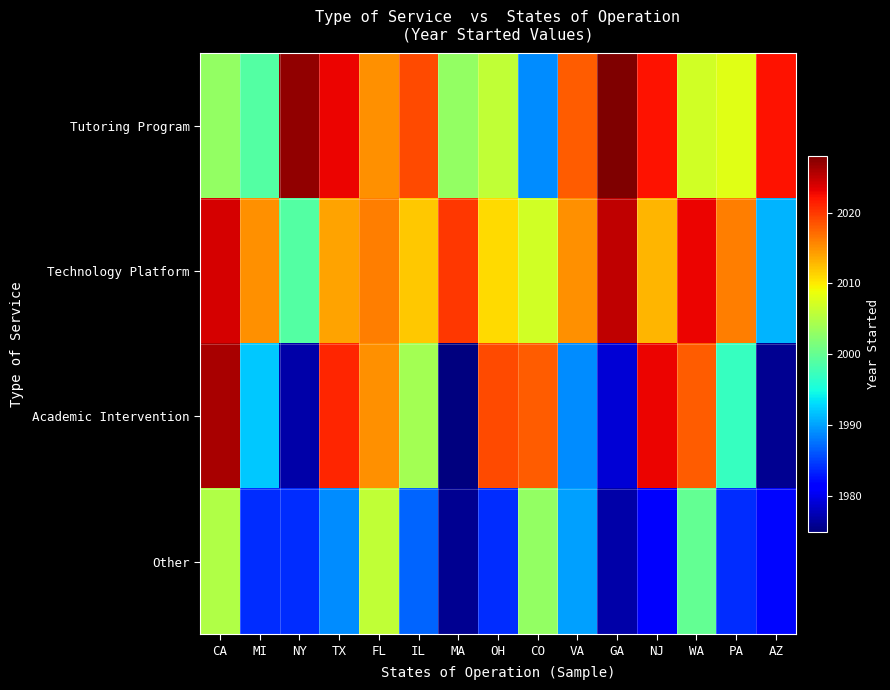

Between MI and GA, which series saw the biggest shift?

Tutoring Program